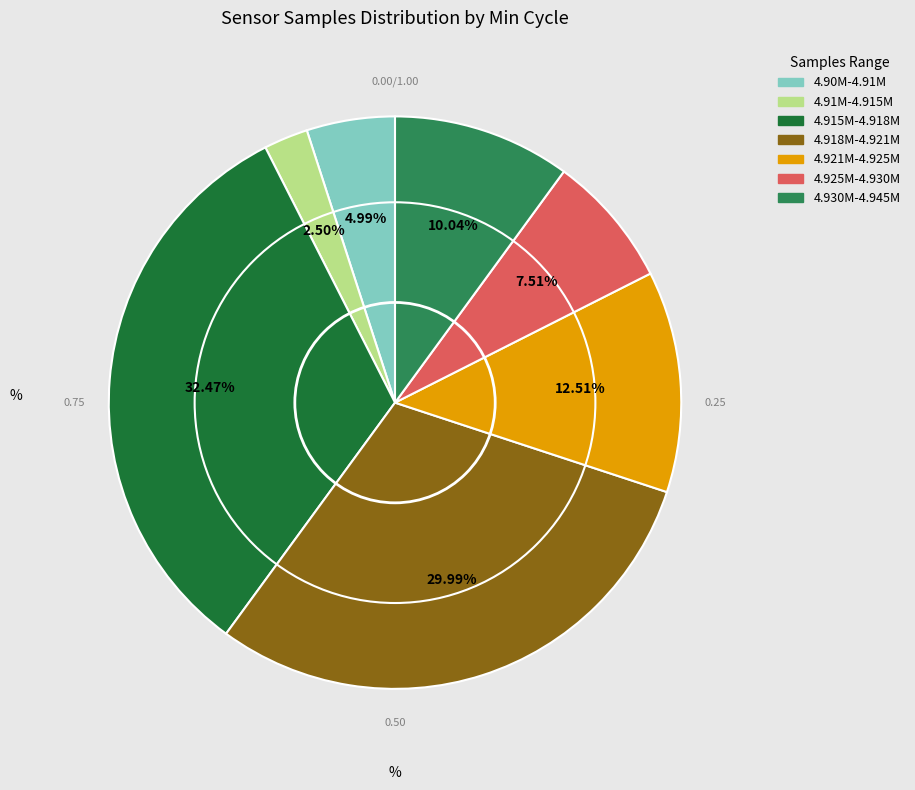

What is the smallest slice in the pie chart?

4.91M-4.915M